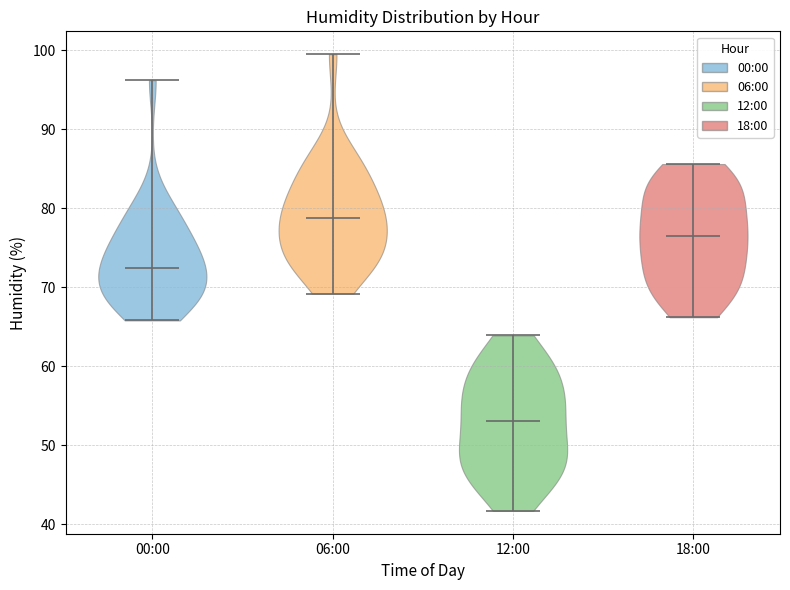

Reading left to right, read every violin against the y-axis: where its median line is, and the lowest and highest points it reaches. The values are not printed on the chart, so give them approximately, as read against the axis.

00:00: median line 72, lowest point 66, highest point 96
06:00: median line 79, lowest point 69, highest point 100
12:00: median line 53, lowest point 42, highest point 64
18:00: median line 77, lowest point 66, highest point 86